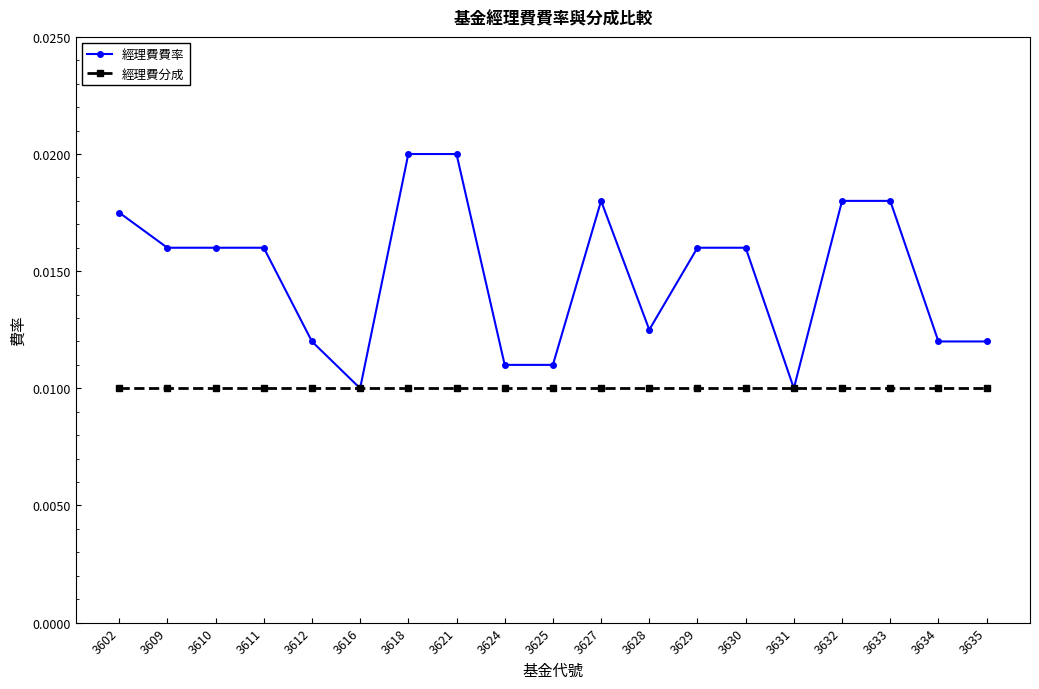

Is the value of 經理費分成 at 3625 greater than the value of 經理費費率 at 3602?

No